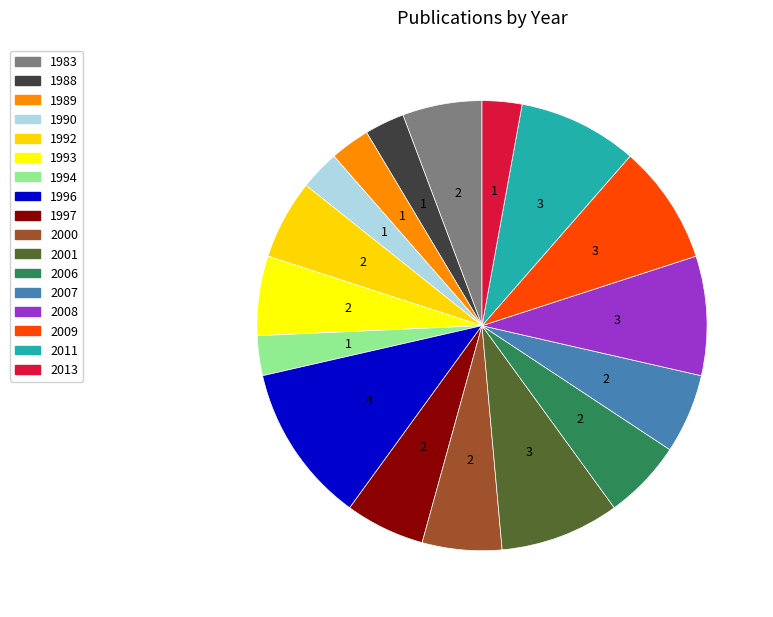

Which slice is the largest?

1996